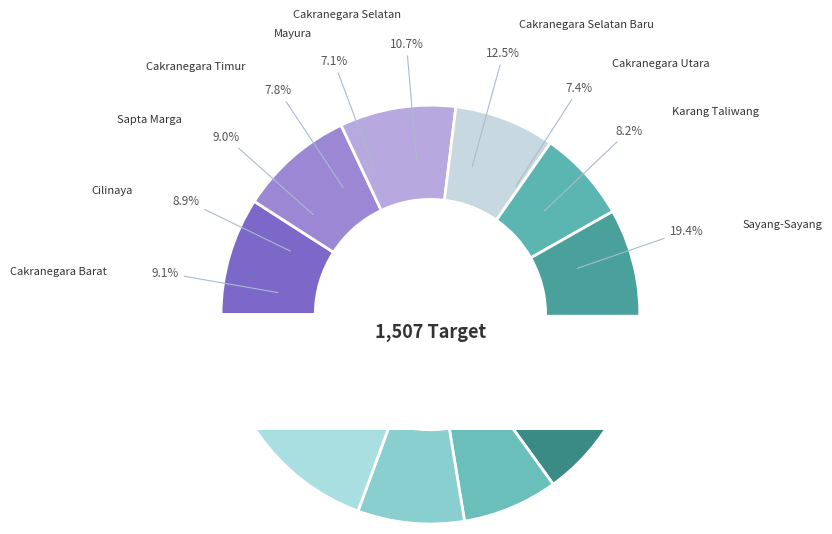

What is the smallest slice in the pie chart?

Mayura